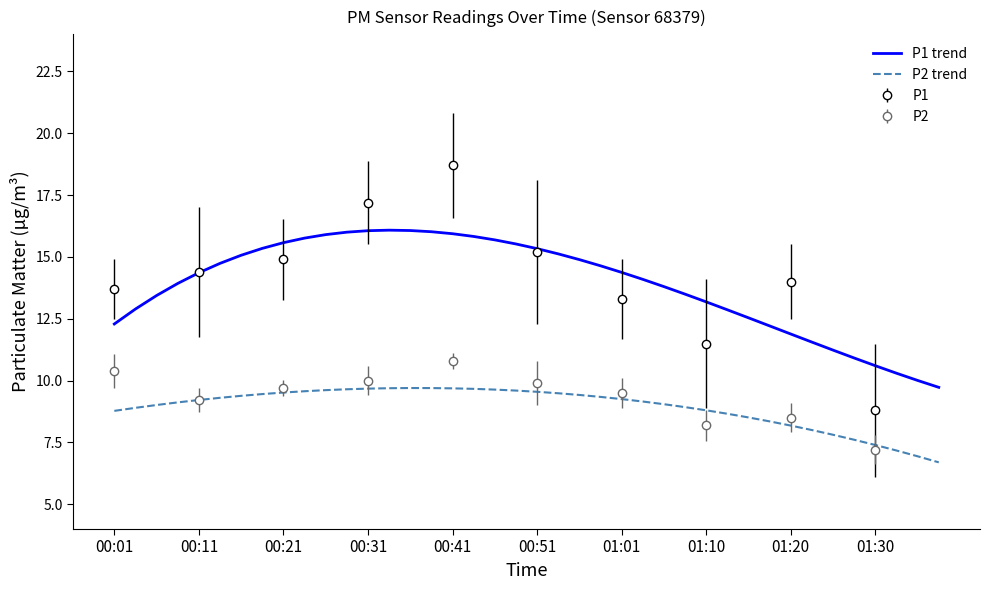

The P1 trend series shows 21.9 at 00:41. True or false?

False